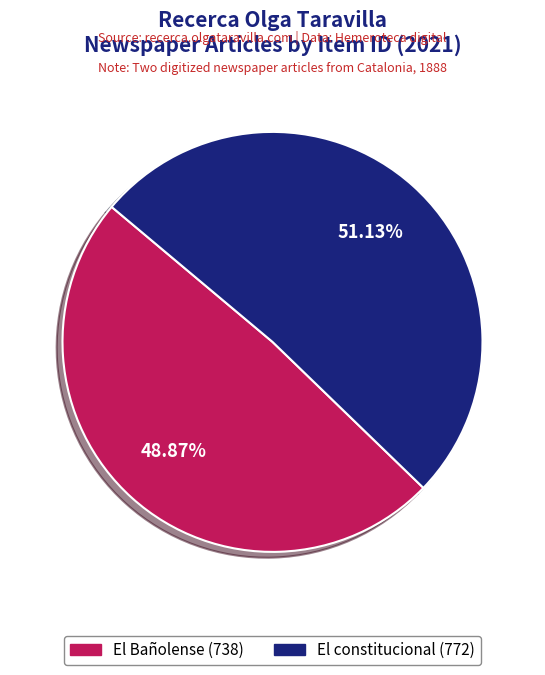

Does any single category account for the majority?

Yes